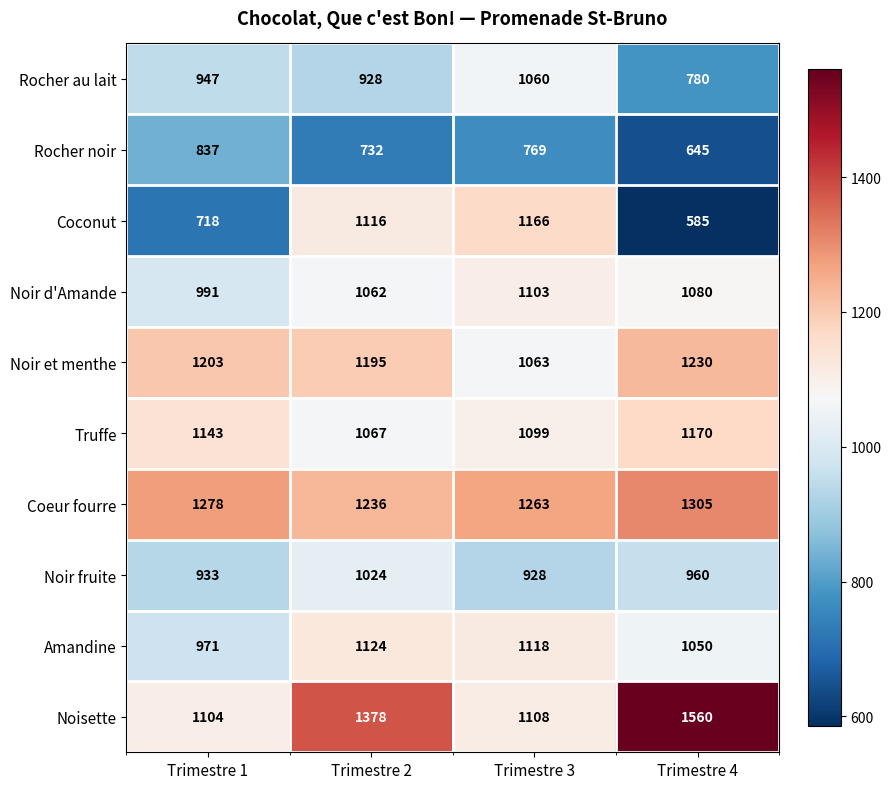

Is it true that Noir et menthe equals 1230 at Trimestre 4?

True